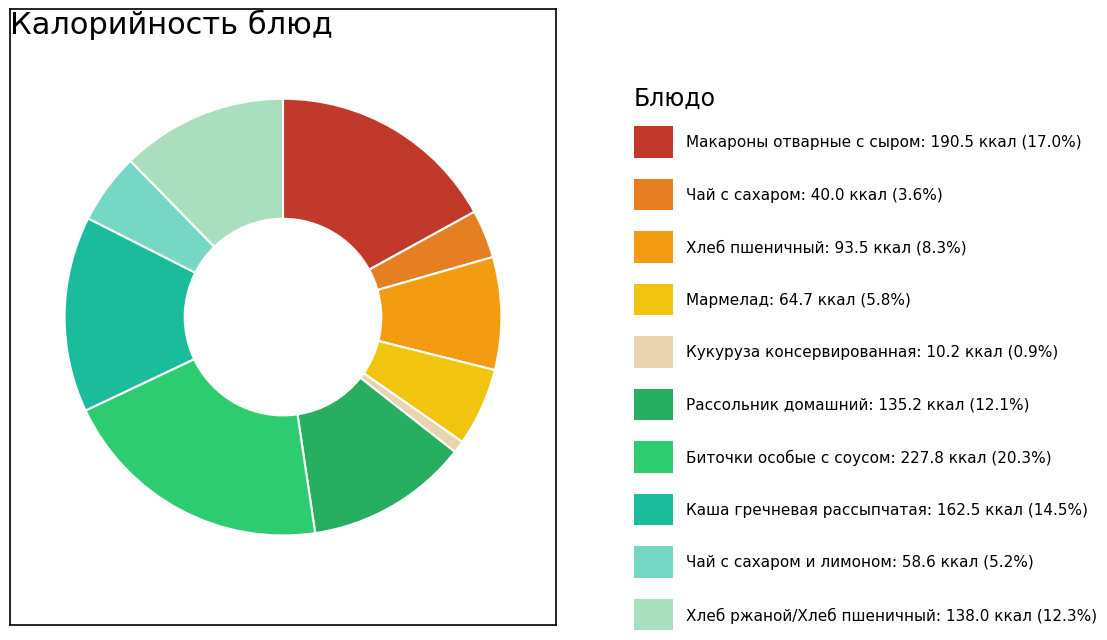

Is there any slice that represents more than half of the pie?

No